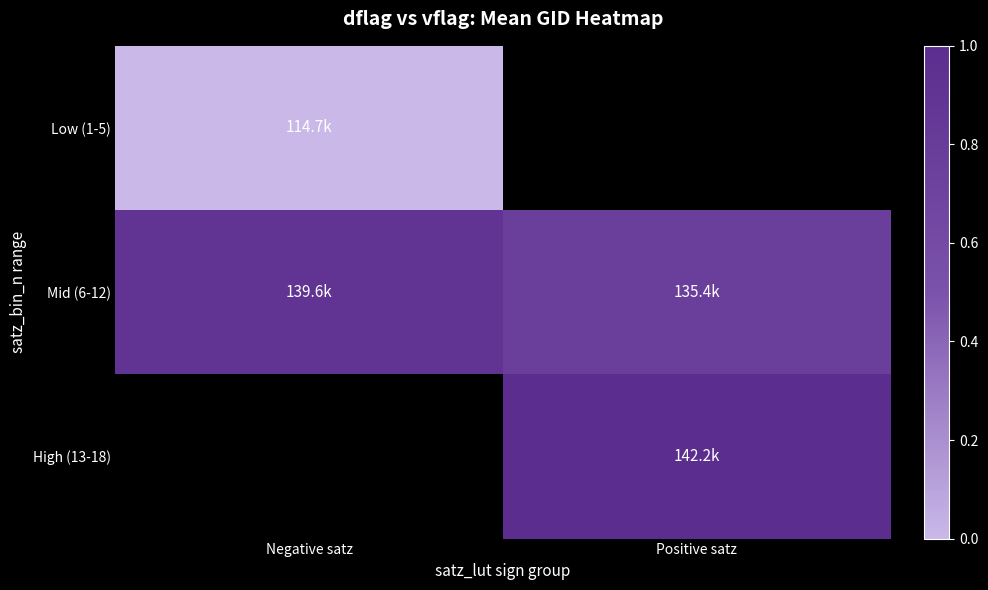

At how many categories does at least one series exceed 0?

2